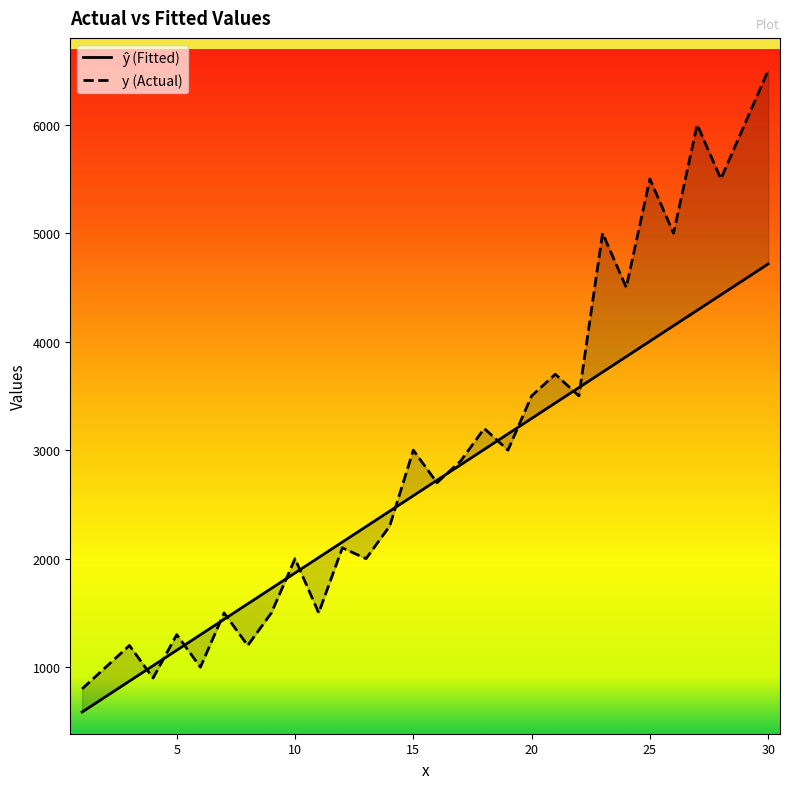

Between which two adjacent categories do ŷ and y first intersect?

3 and 4